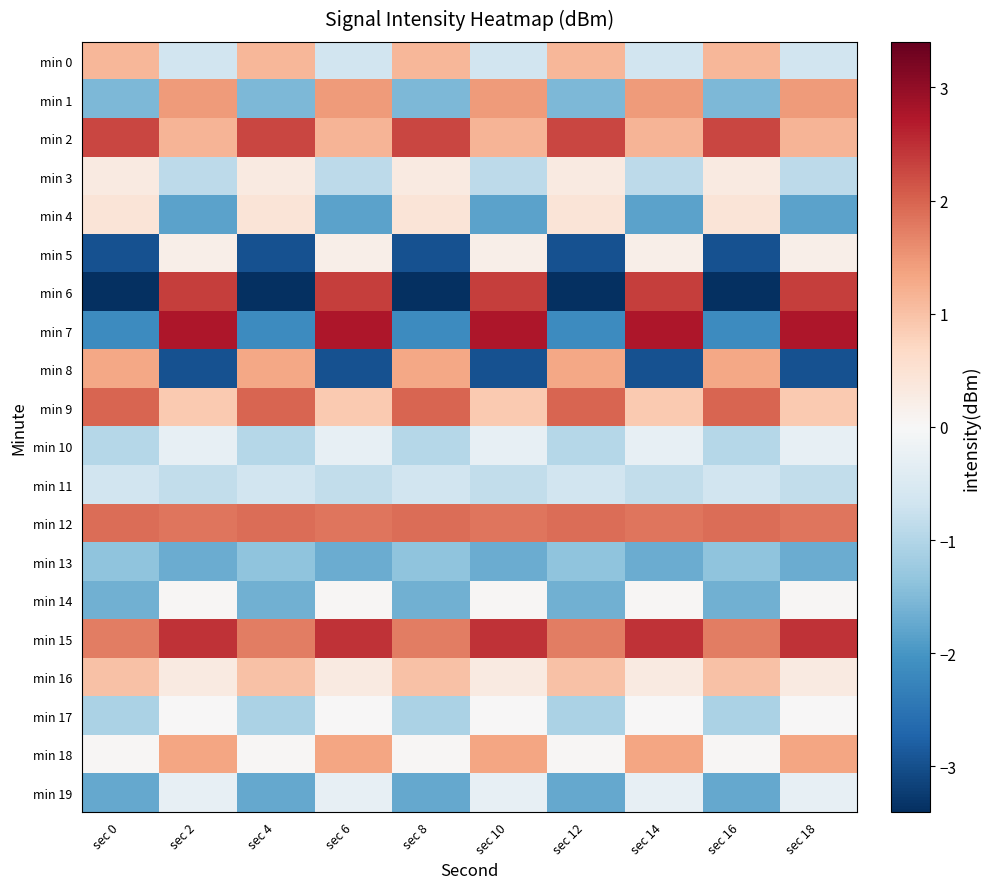

What is the minimum value shown in the chart?

-3.4